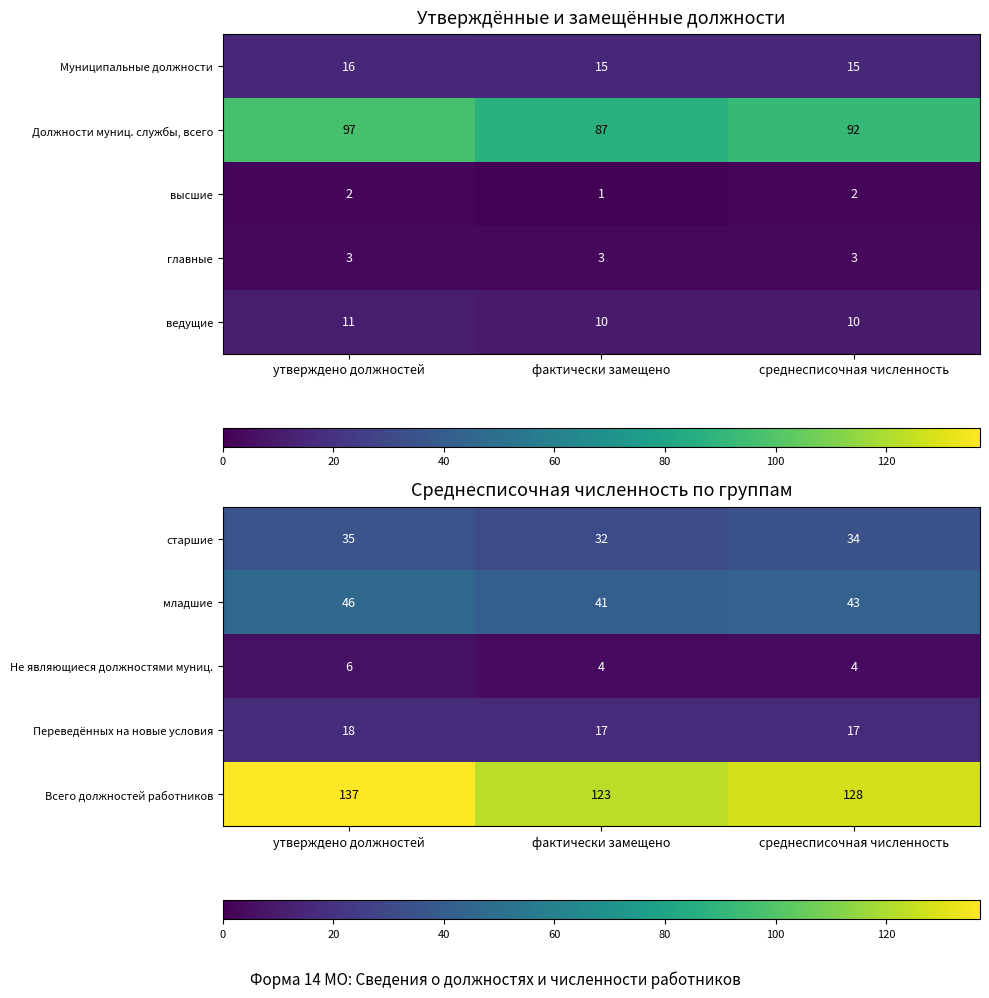

Is the value of старшие at среднесписочная численность greater than the value of Всего должностей работников at среднесписочная численность?

No